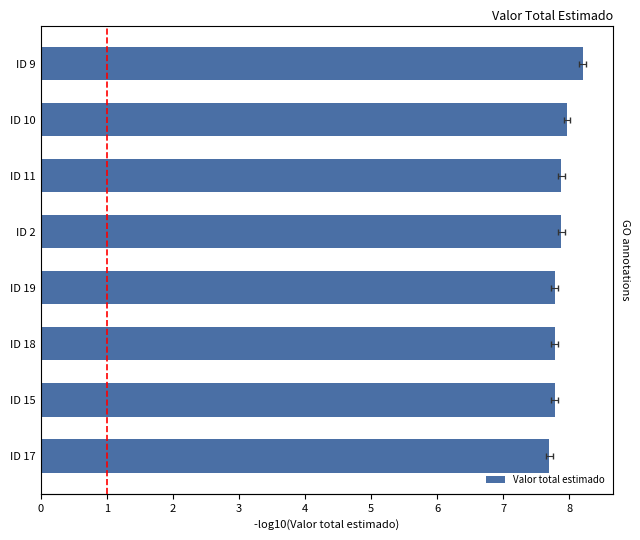

How many distinct data groups are displayed?

1